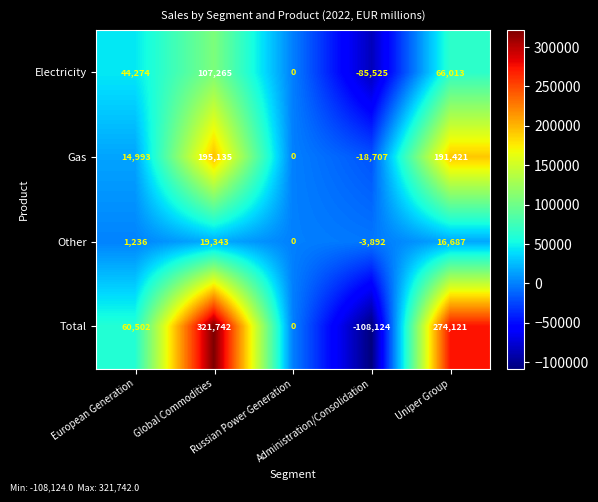

Count the number of data series in this chart.

4